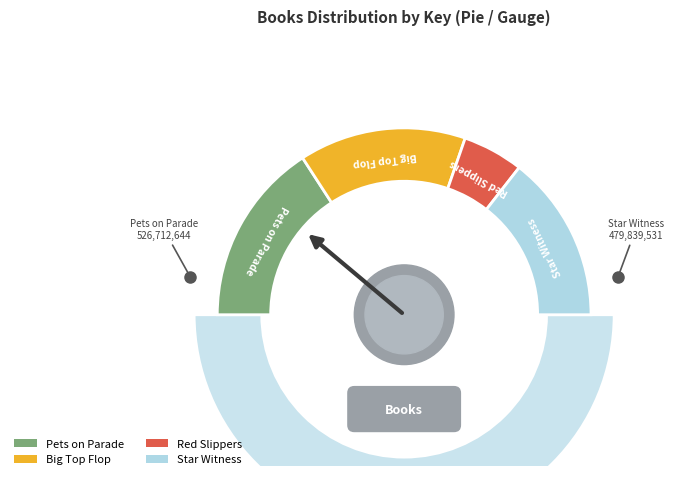

Does Star Witness account for over 50% of the chart?

No